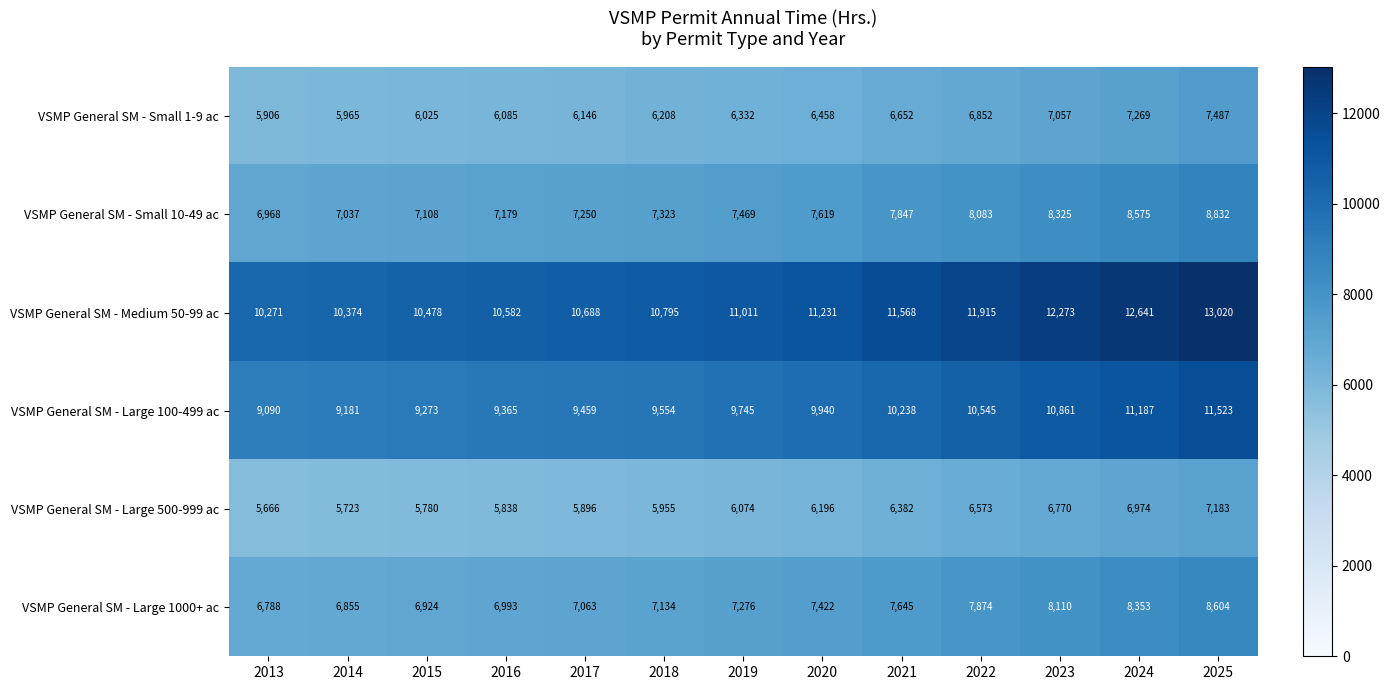

What is the greatest value displayed?

13020